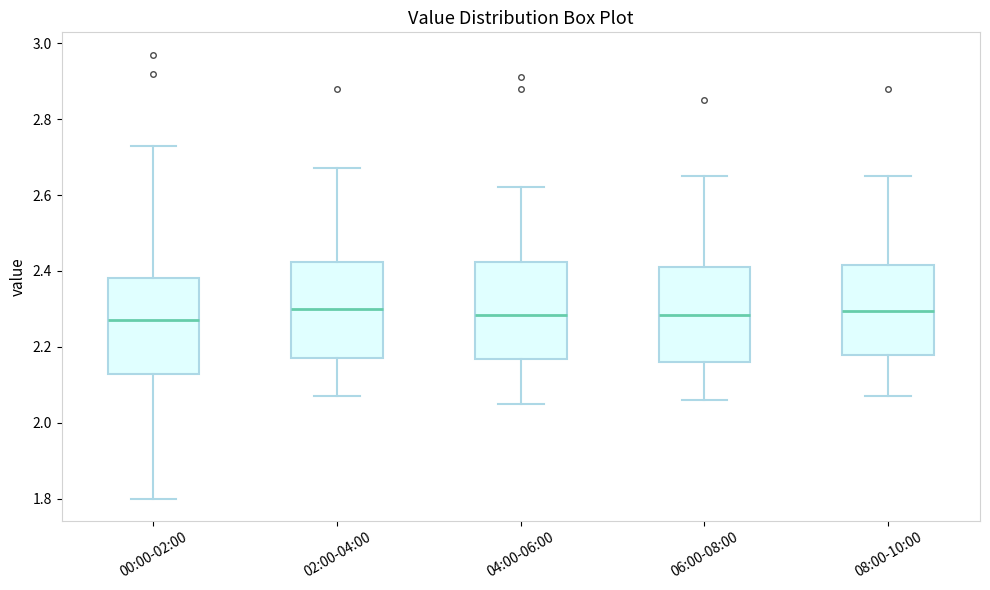

Where does the median line of the box for 06:00-08:00 sit on the y-axis? The values are not printed on the chart, so give them approximately, as read against the axis.

2.28